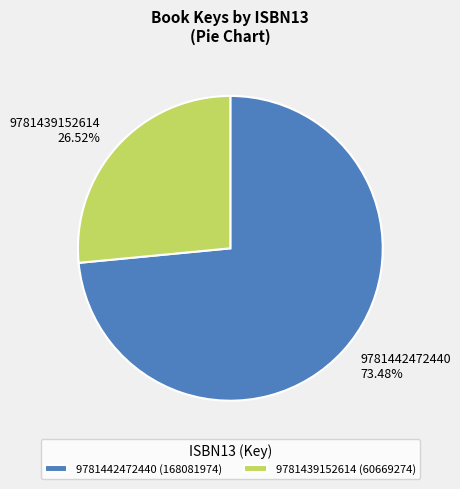

Which has a higher value, 9781439152614 (60669274) or 9781442472440 (168081974)?

9781442472440 (168081974)